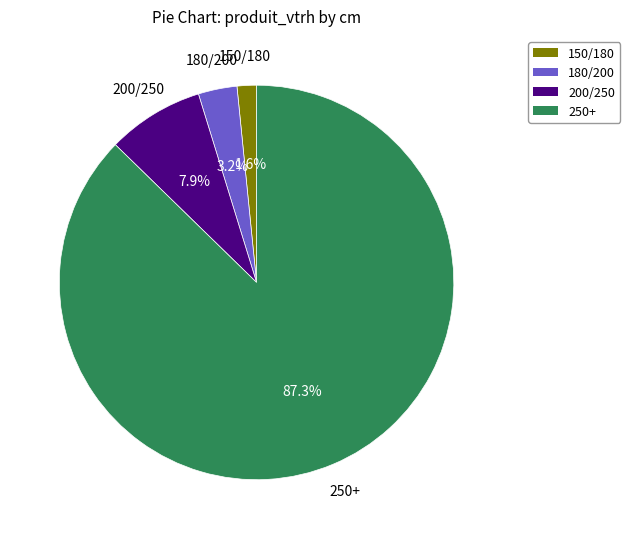

Does 250+ represent more than half of the total?

Yes